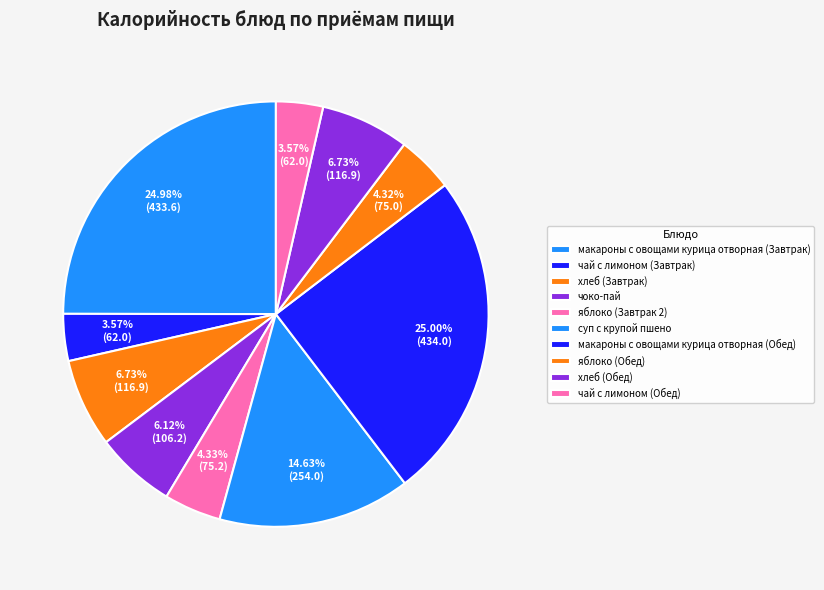

Count the number of slices in the pie.

10